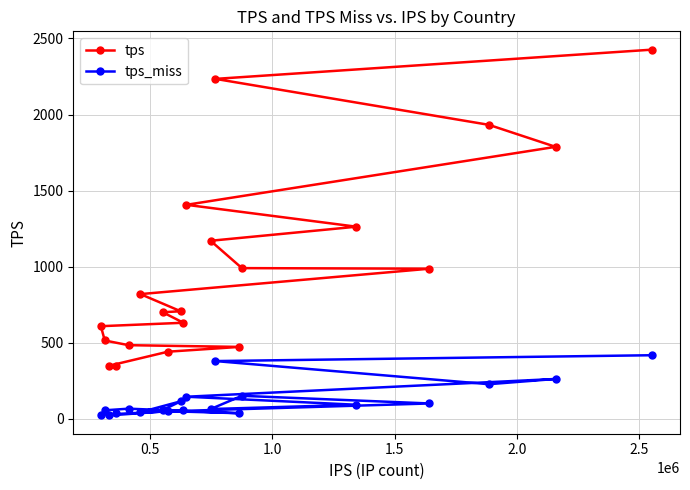

Which series has the largest range (max minus min)?

tps